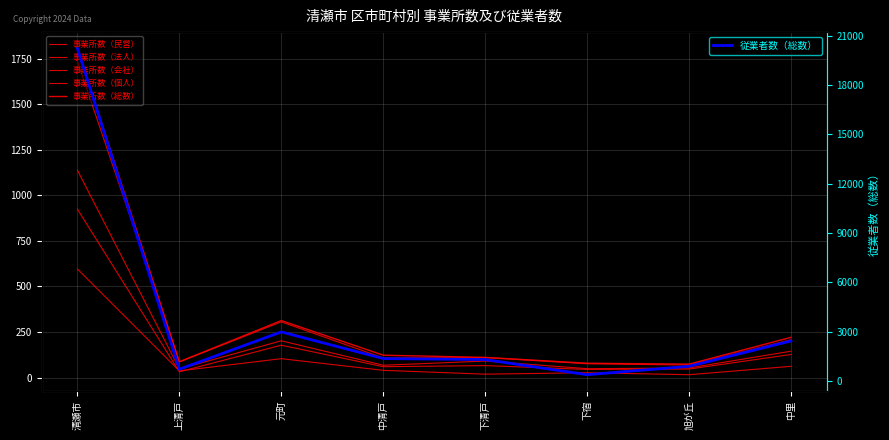

Between 清瀬市 and 元町, which is larger?

清瀬市